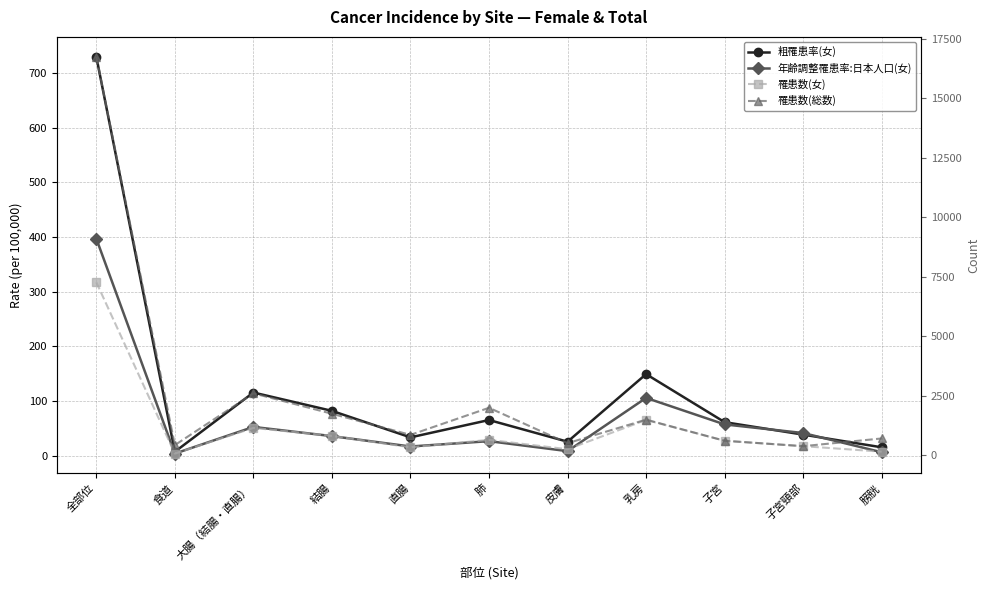

At how many categories does at least one series exceed 341?

11